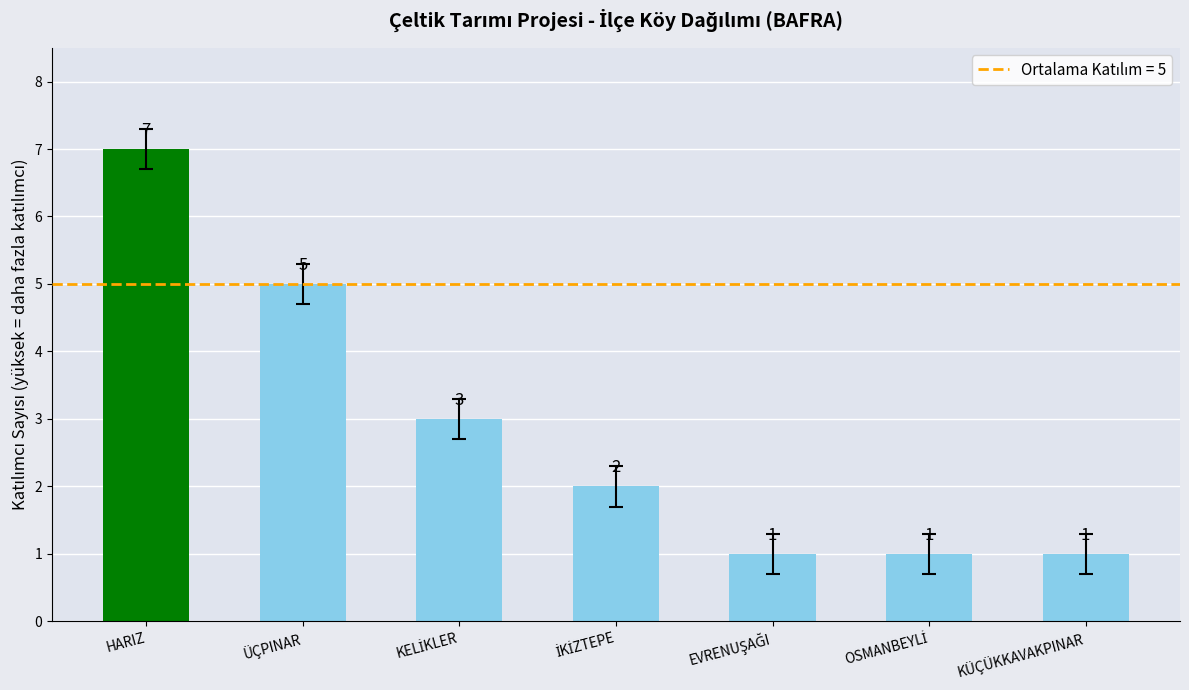

How many data points are less than 2?

3